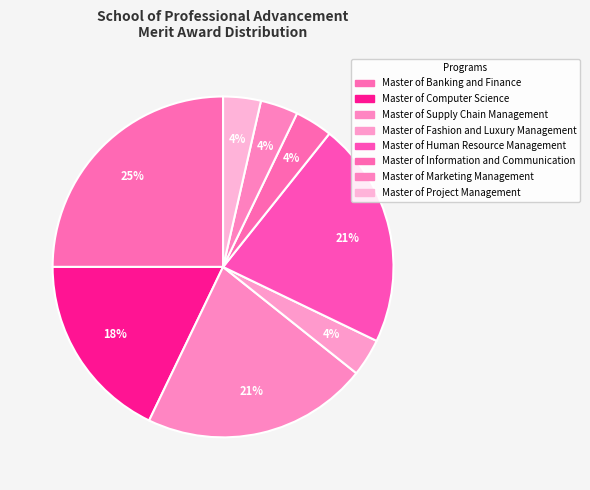

How much of the chart is everything except Master of Information and Communication?

96.4%